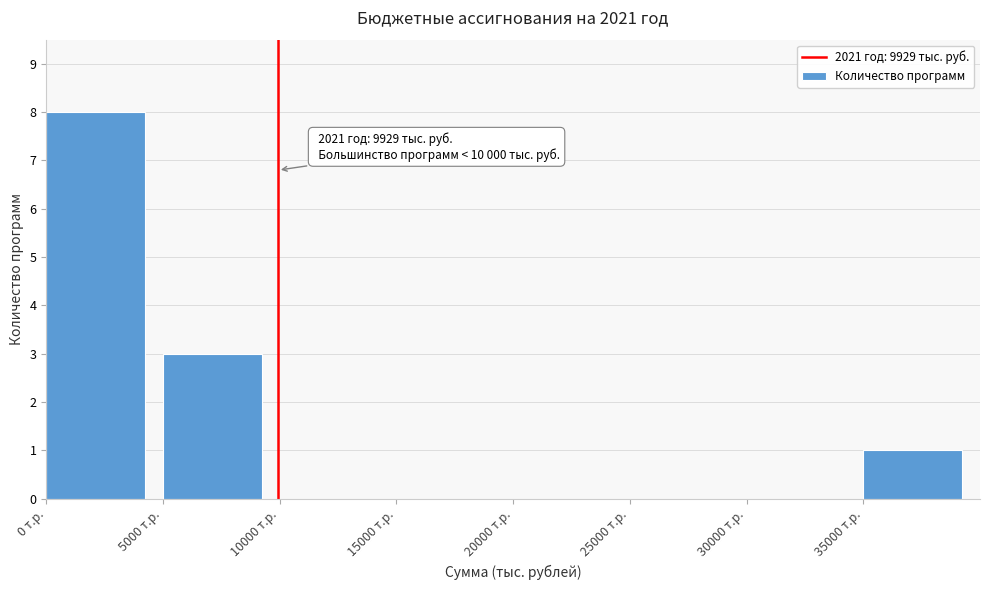

Which range on the x-axis has the tallest bar?

0 to 5000